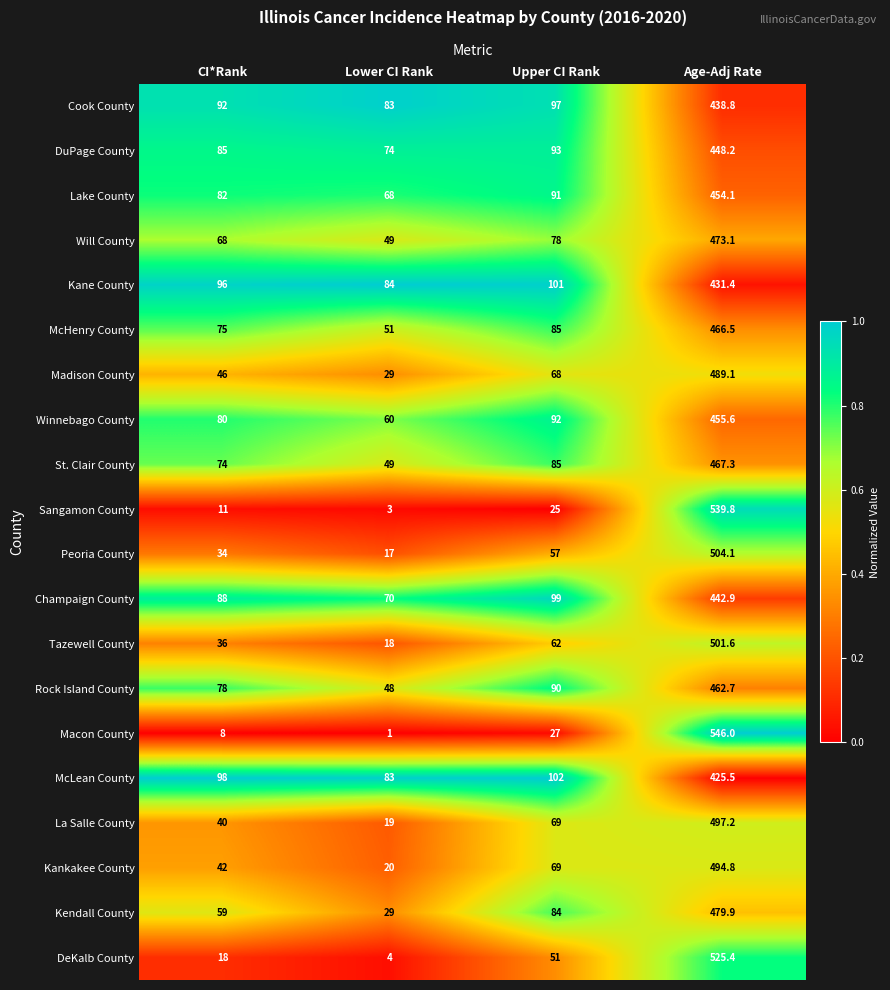

What is the total value across all series at CI*Rank?

1210.0